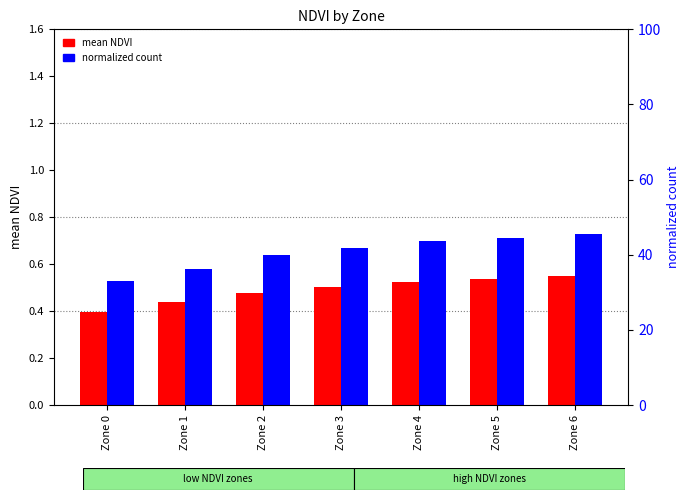

Reading left to right, transcribe all the data shown in this chart.

mean NDVI: 0.4	0.4	0.5	0.5	0.5	0.5	0.5
normalized count: 0.5	0.6	0.6	0.7	0.7	0.7	0.7